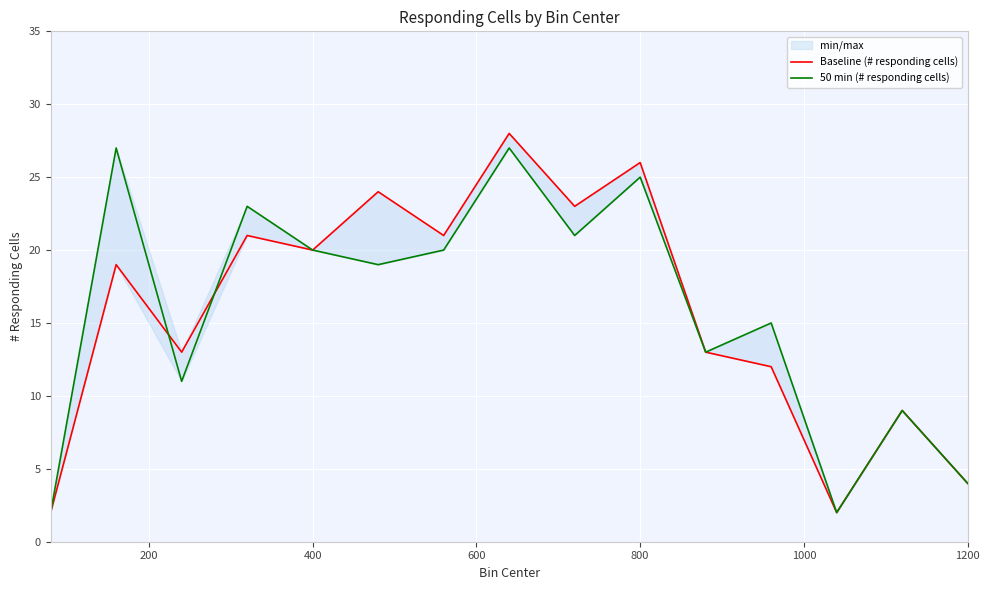

What is the lowest value of the 50 min (# responding cells) series?

2